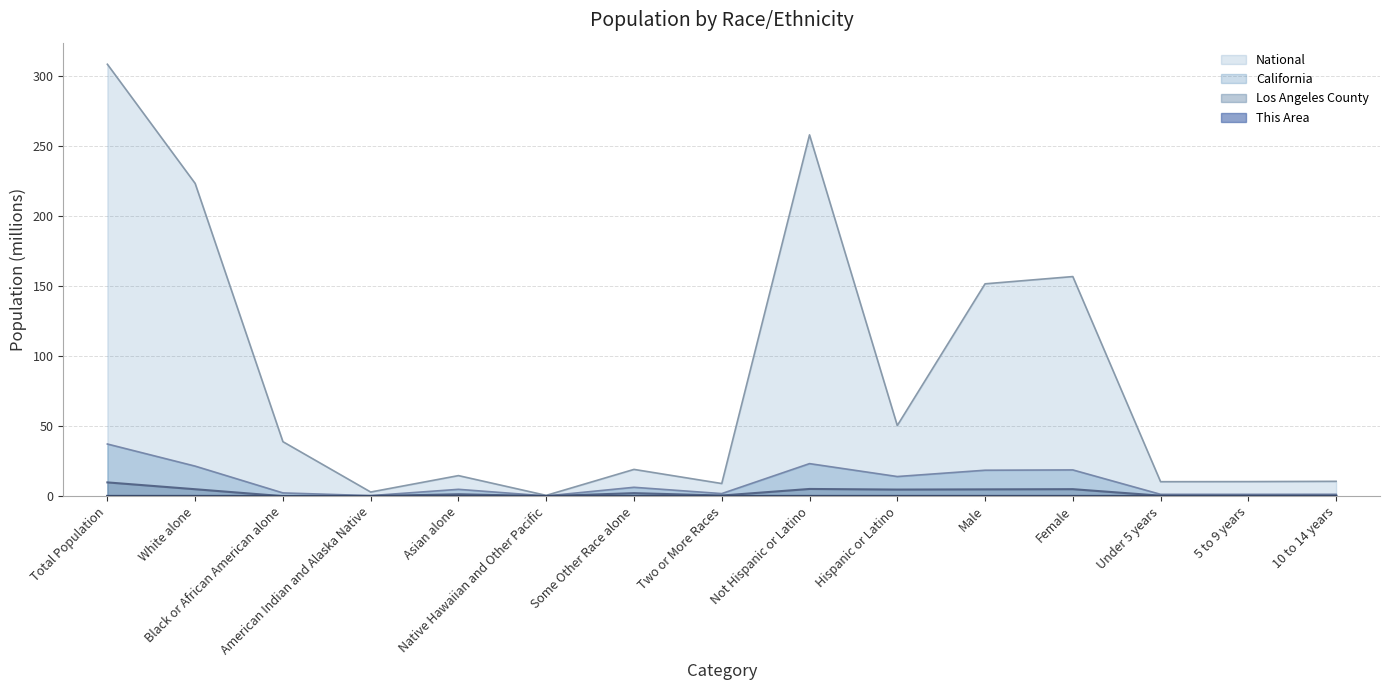

Reading left to right, list all the values displayed in this chart.

This Area: Total Population=0.0	White alone=0.0	Black or African American alone=0.0	American Indian and Alaska Native=0.0	Asian alone=0.0	Native Hawaiian and Other Pacific=0.0	Some Other Race alone=0.0	Two or More Races=0.0	Not Hispanic or Latino=0.0	Hispanic or Latino=0.0	Male=0.0	Female=0.0	Under 5 years=0.0	5 to 9 years=0.0	10 to 14 years=0.0
Los Angeles County: Total Population=9.8	White alone=4.9	Black or African American alone=0.0	American Indian and Alaska Native=0.1	Asian alone=1.3	Native Hawaiian and Other Pacific=0.0	Some Other Race alone=2.1	Two or More Races=0.4	Not Hispanic or Latino=5.1	Hispanic or Latino=4.7	Male=4.8	Female=5.0	Under 5 years=0.3	5 to 9 years=0.3	10 to 14 years=0.3
California: Total Population=37.3	White alone=21.5	Black or African American alone=2.3	American Indian and Alaska Native=0.4	Asian alone=4.9	Native Hawaiian and Other Pacific=0.1	Some Other Race alone=6.3	Two or More Races=1.8	Not Hispanic or Latino=23.2	Hispanic or Latino=14.0	Male=18.5	Female=18.7	Under 5 years=1.3	5 to 9 years=1.3	10 to 14 years=1.3
National: Total Population=308.7	White alone=223.6	Black or African American alone=38.9	American Indian and Alaska Native=2.9	Asian alone=14.7	Native Hawaiian and Other Pacific=0.5	Some Other Race alone=19.1	Two or More Races=9.0	Not Hispanic or Latino=258.3	Hispanic or Latino=50.5	Male=151.8	Female=157.0	Under 5 years=10.3	5 to 9 years=10.4	10 to 14 years=10.6